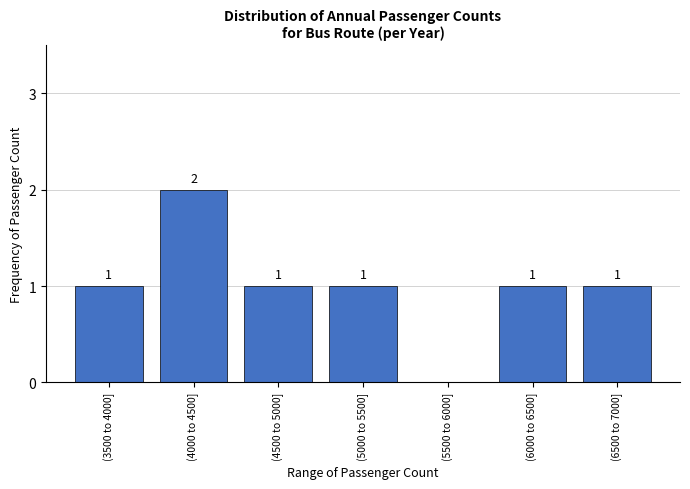

Reading left to right, extract all data points from this chart.

(3500 to 4000]=1	(4000 to 4500]=2	(4500 to 5000]=1	(5000 to 5500]=1	(5500 to 6000]=0	(6000 to 6500]=1	(6500 to 7000]=1